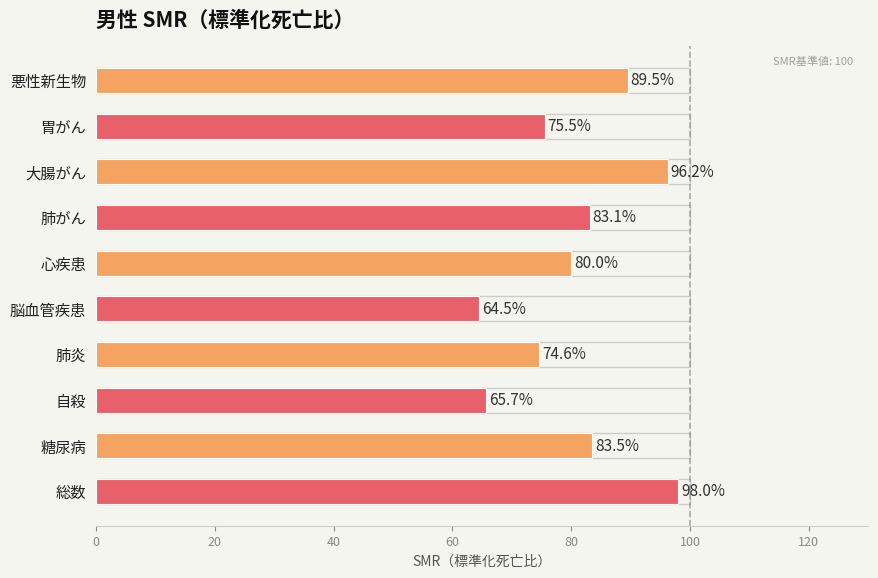

What is the label of the 7th bar from the top?

肺炎